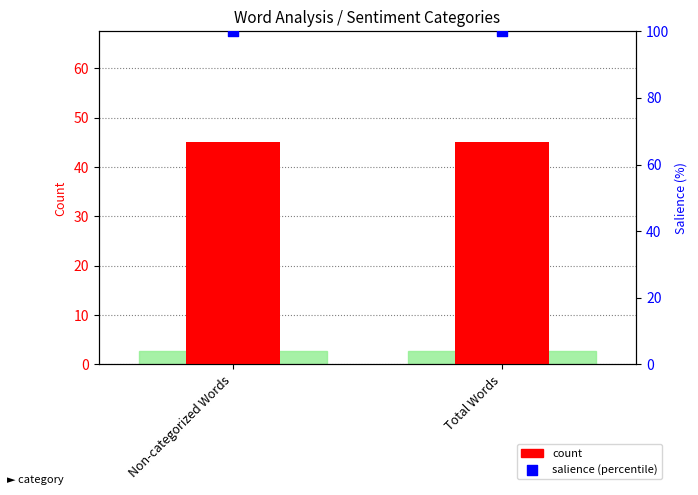

Is the value of count at Total Words greater than the value of salience (percentile) at Total Words?

No